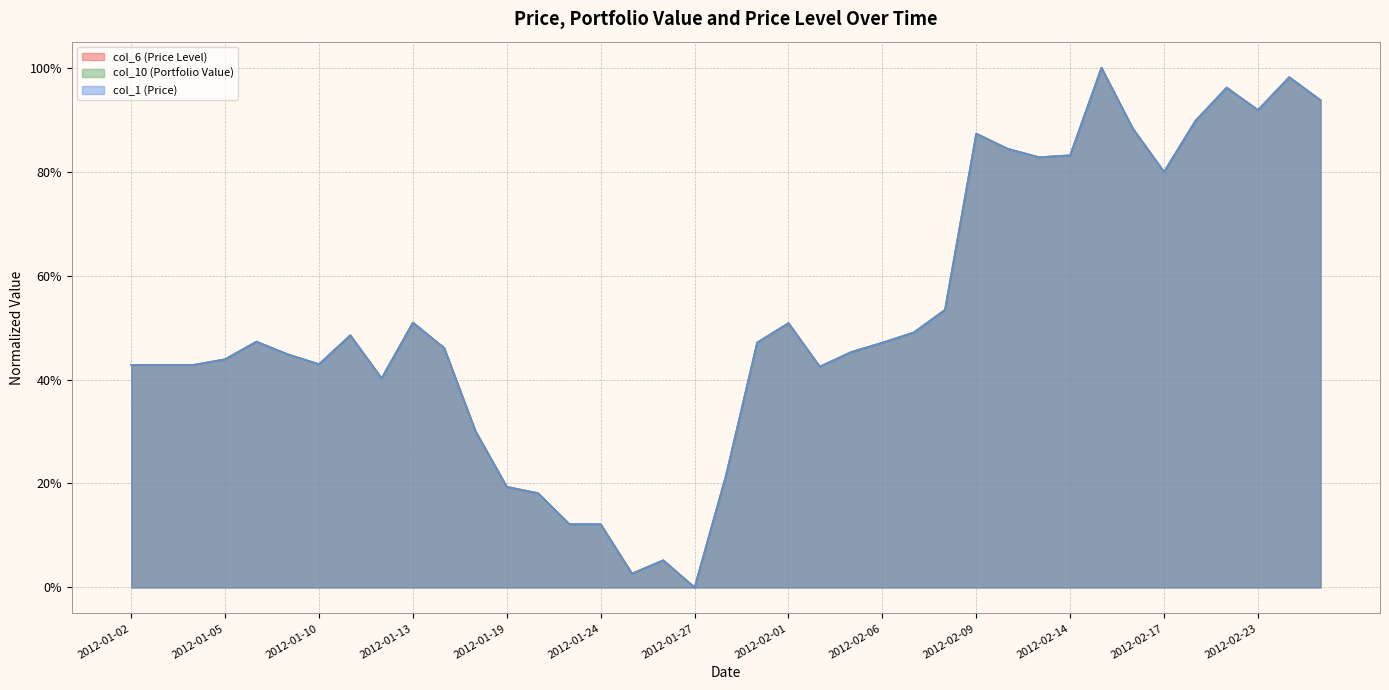

What is the difference between the second highest and minimum values in the col_6 (Price Level) series?

1.0